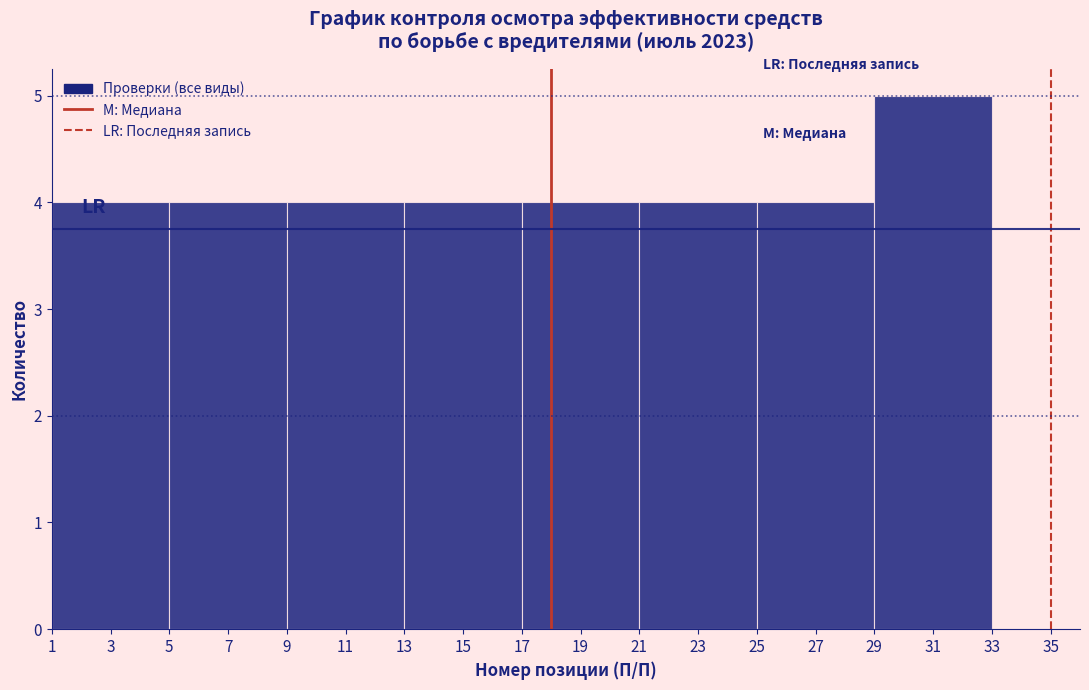

Over which range of the x-axis is the bar tallest?

29 to 33